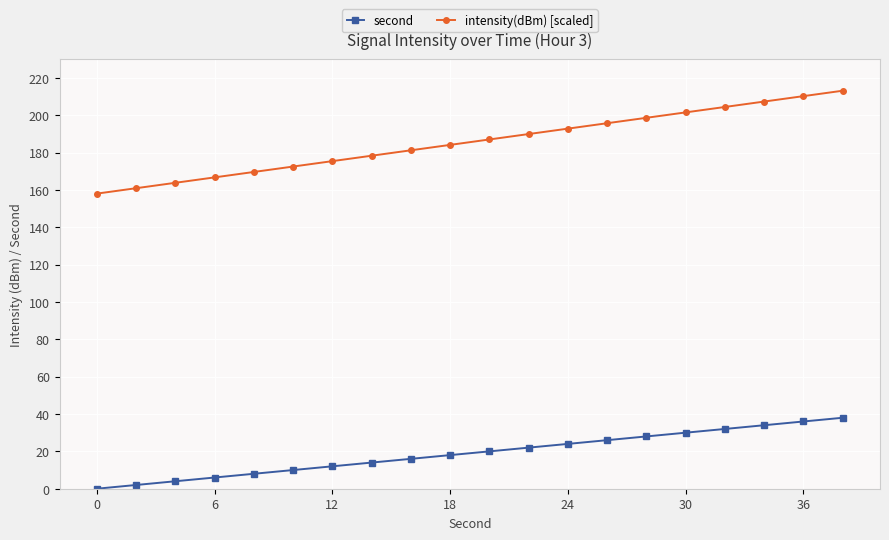

What is the highest value of the intensity(dBm) [scaled] series?

213.1